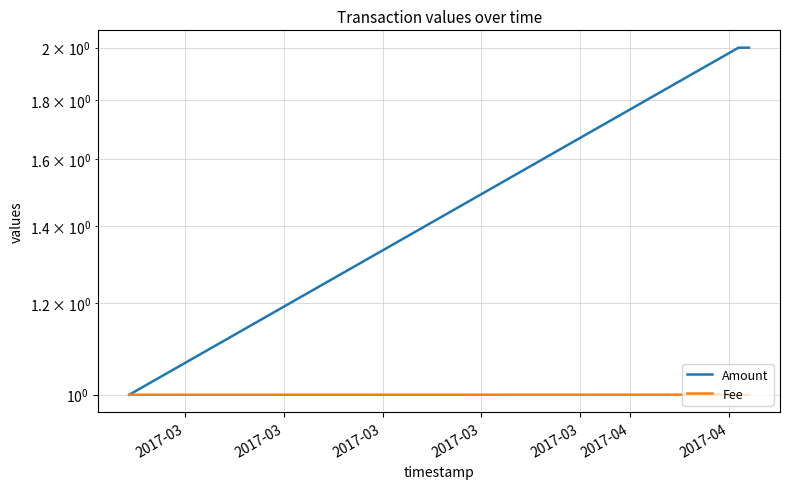

At 2017-03, list the series in order from largest to smallest.

Amount, Fee